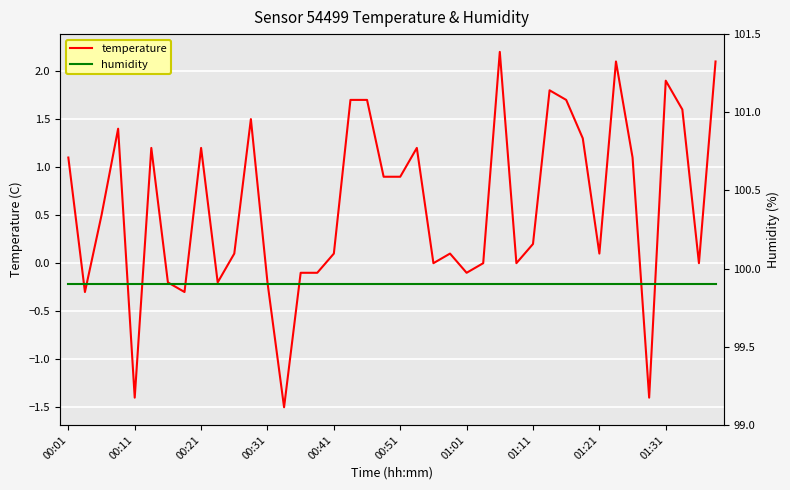

What is the maximum value for temperature?

2.2